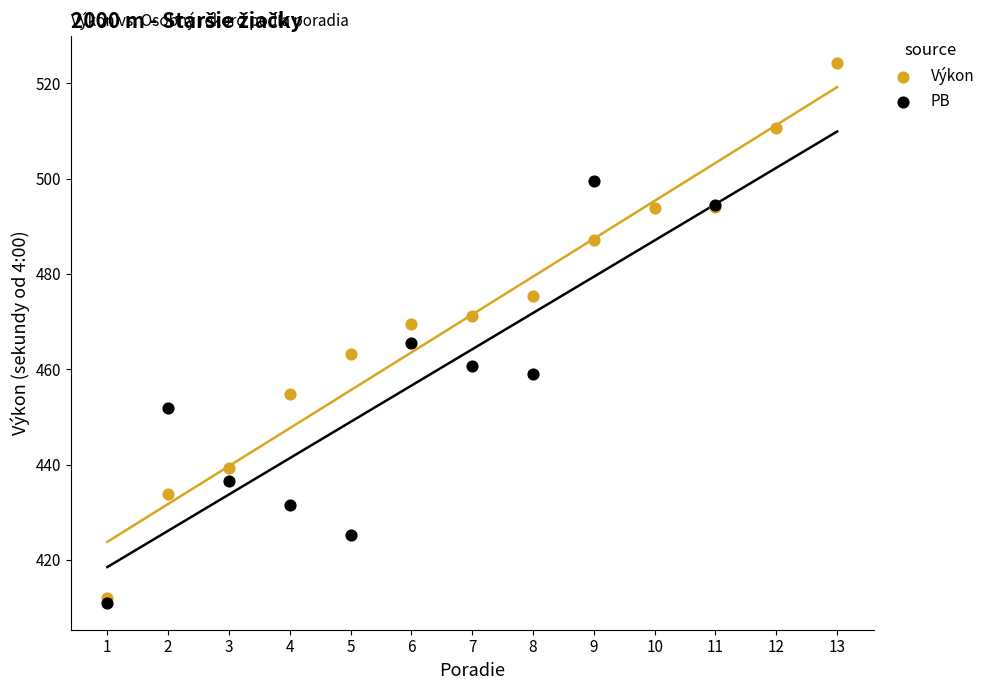

Which series has the largest Y range (max minus min)?

Výkon